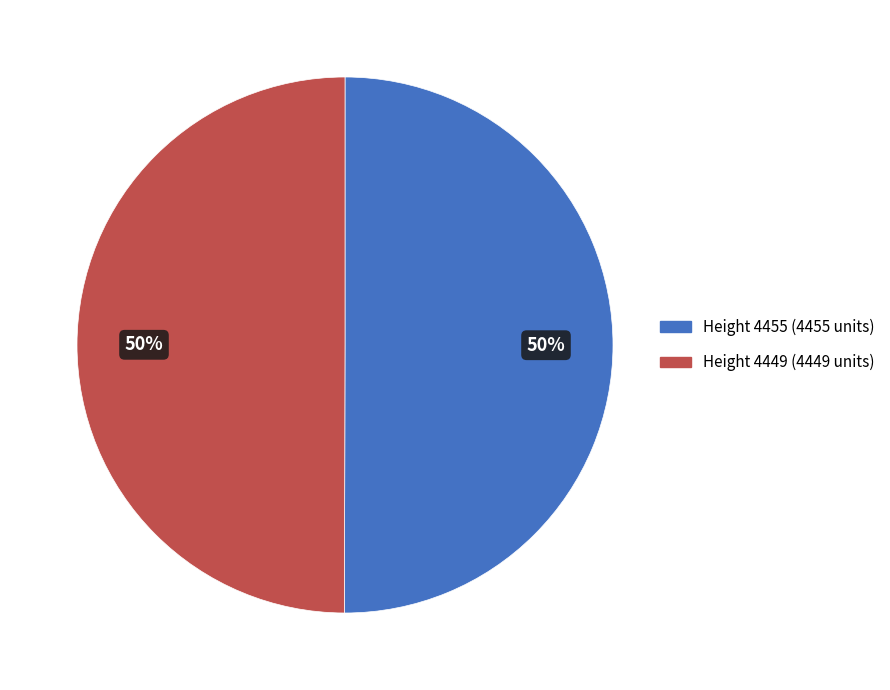

To the nearest percent, what portion does Height 4455 represent?

50%